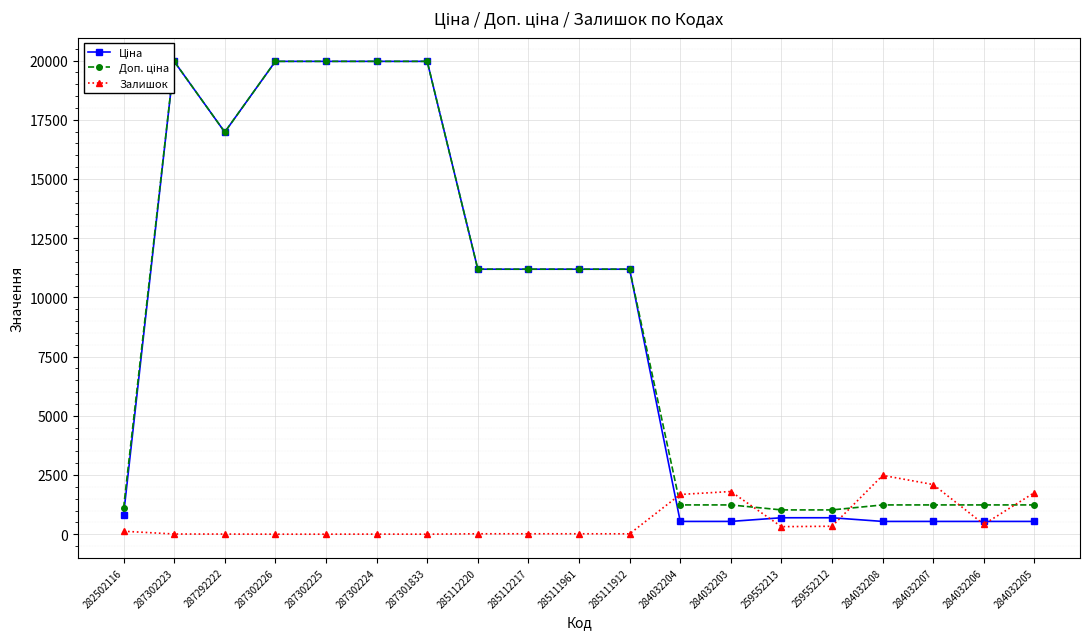

In Ціна, how many points are lower than both neighbors (excluding endpoints)?

1